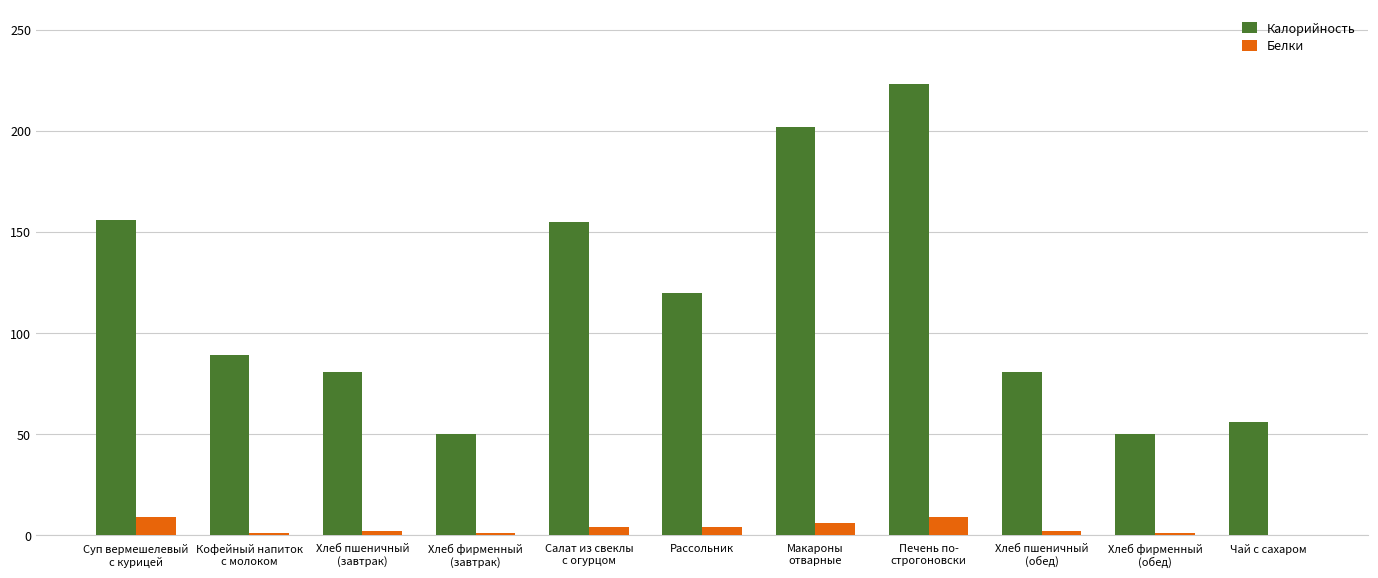

What is the sum of all Белки values?

40.1